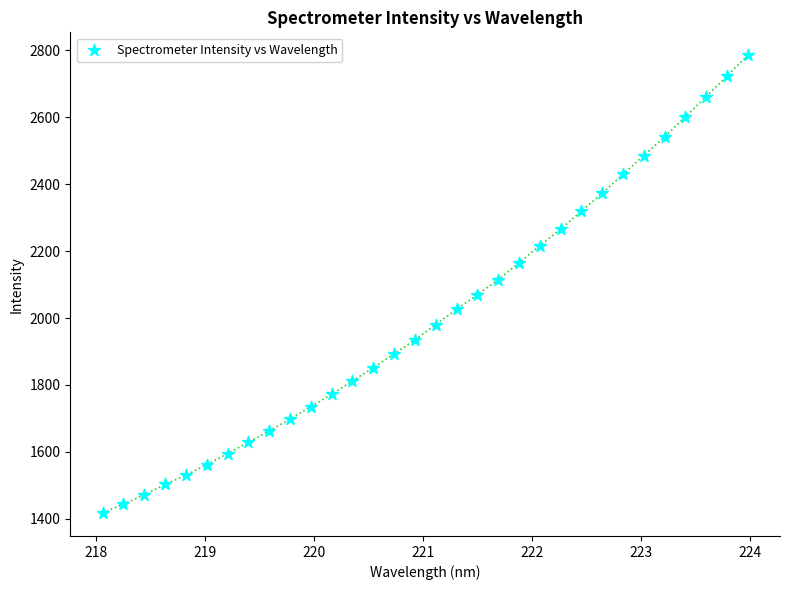

What is the range of Y values (max minus min)?

1369.0